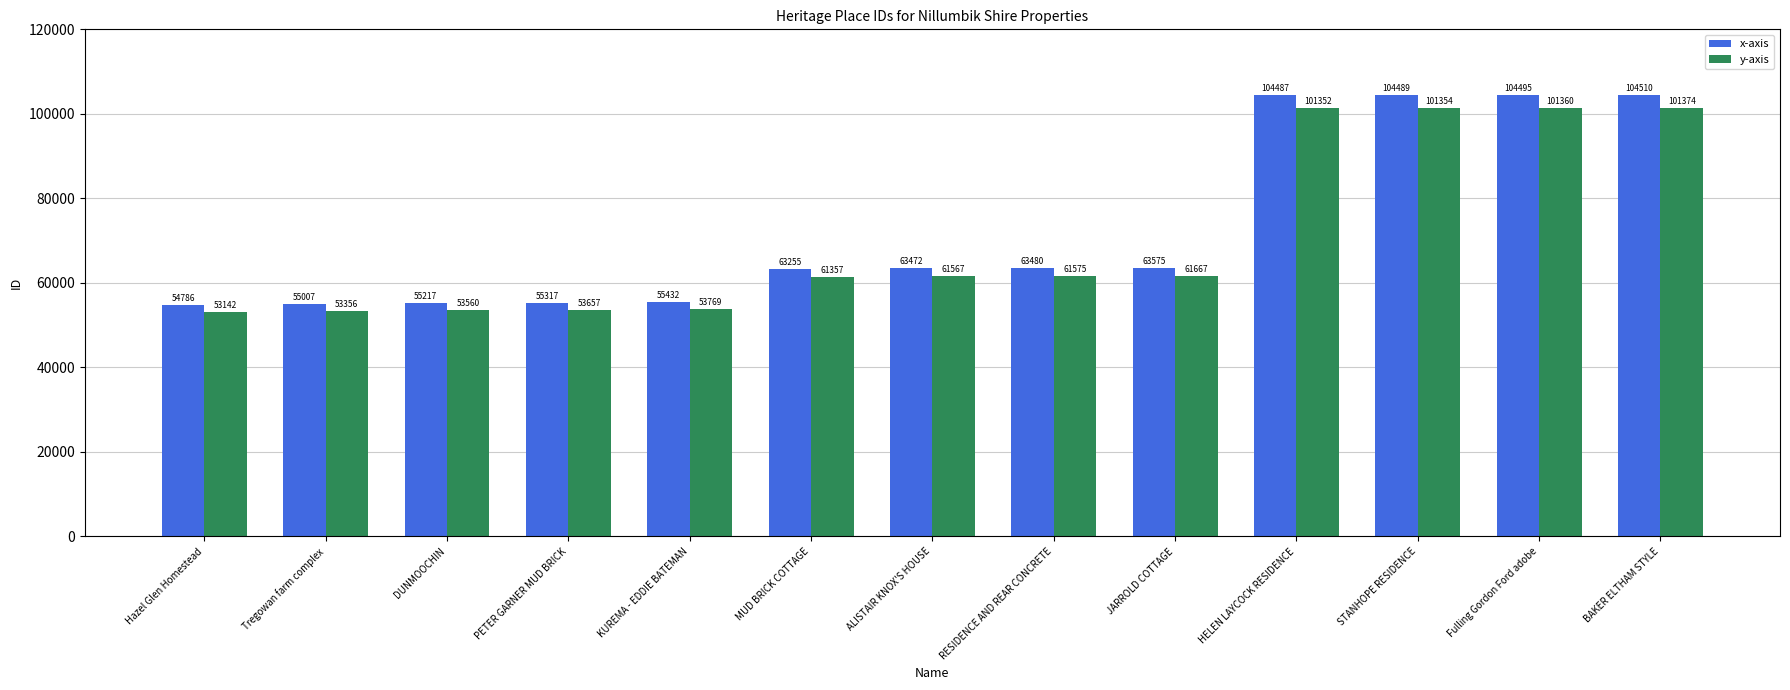

What are all the series names shown in the legend?

x-axis, y-axis